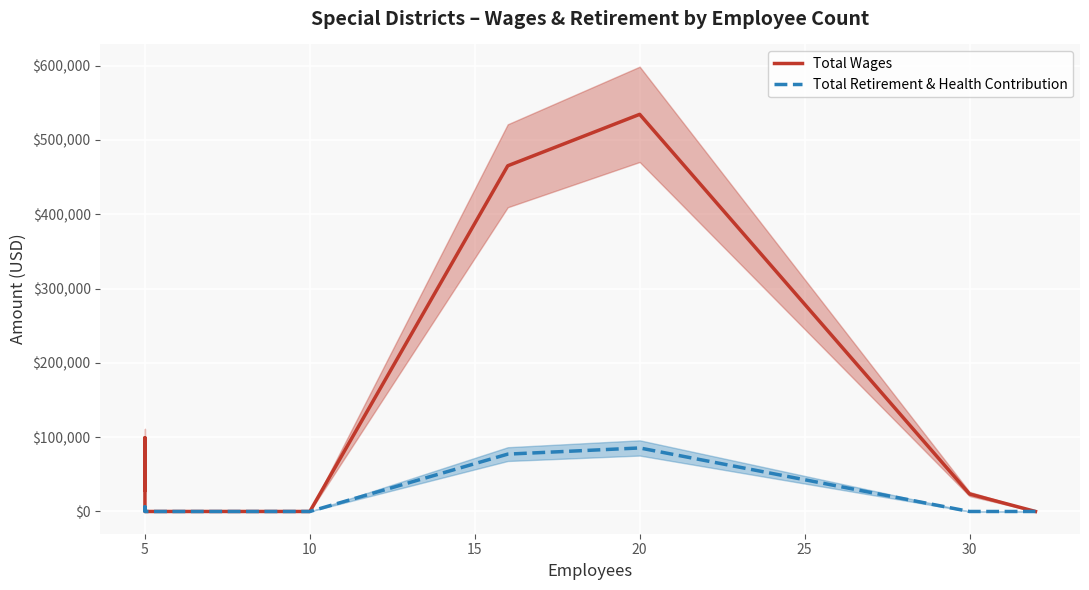

What is the maximum value shown in the chart?

534532